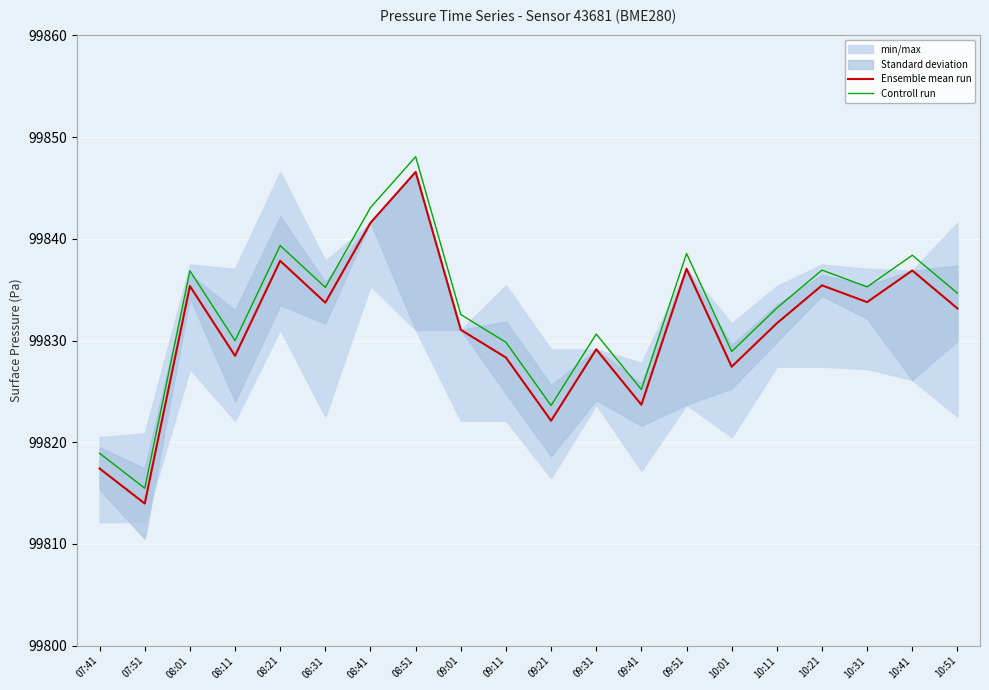

What is the difference between the highest and lowest values at 07:41?

1.5